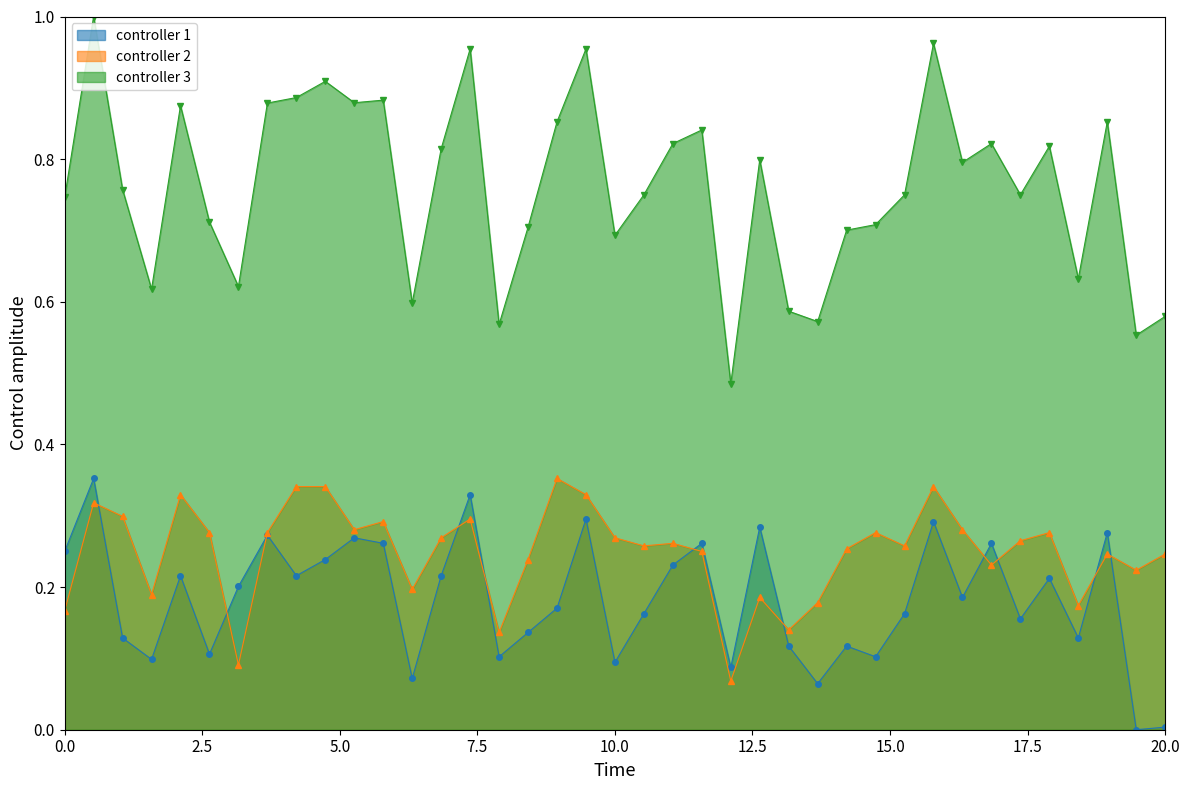

What is the spread (max minus min) of values at 236584?

0.6